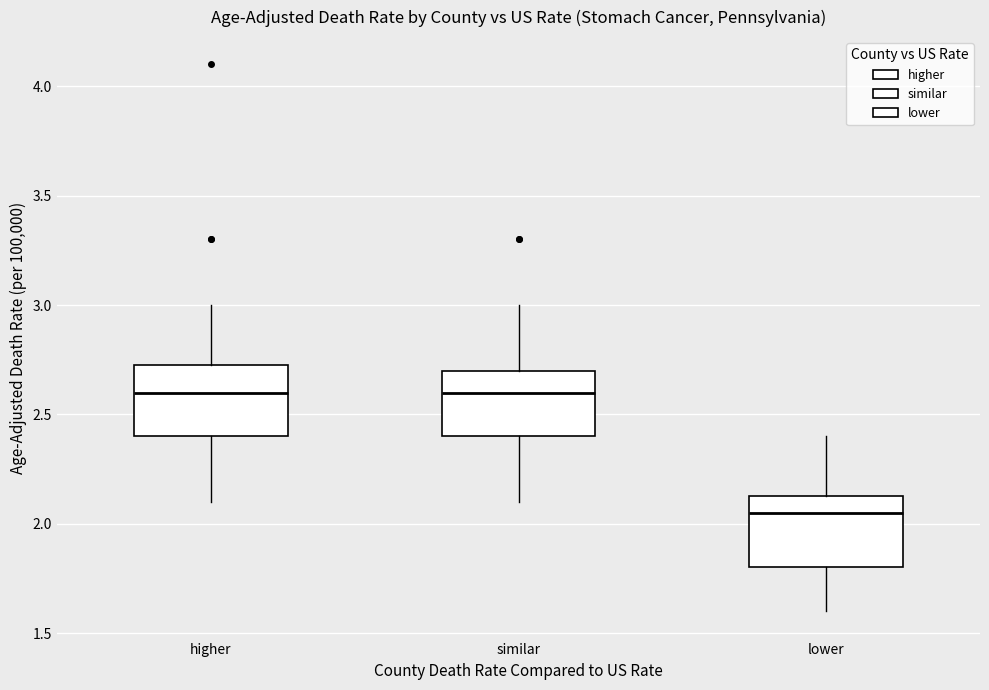

Where is the lower edge of the box for similar on the y-axis? The values are not printed on the chart, so give them approximately, as read against the axis.

2.40